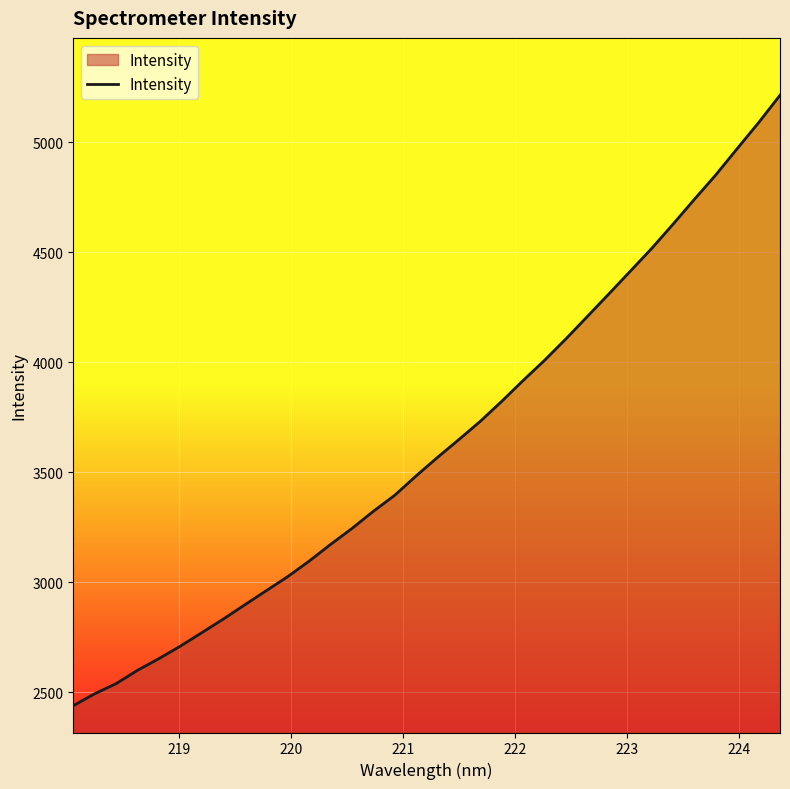

What is the smallest value displayed?

2439.3